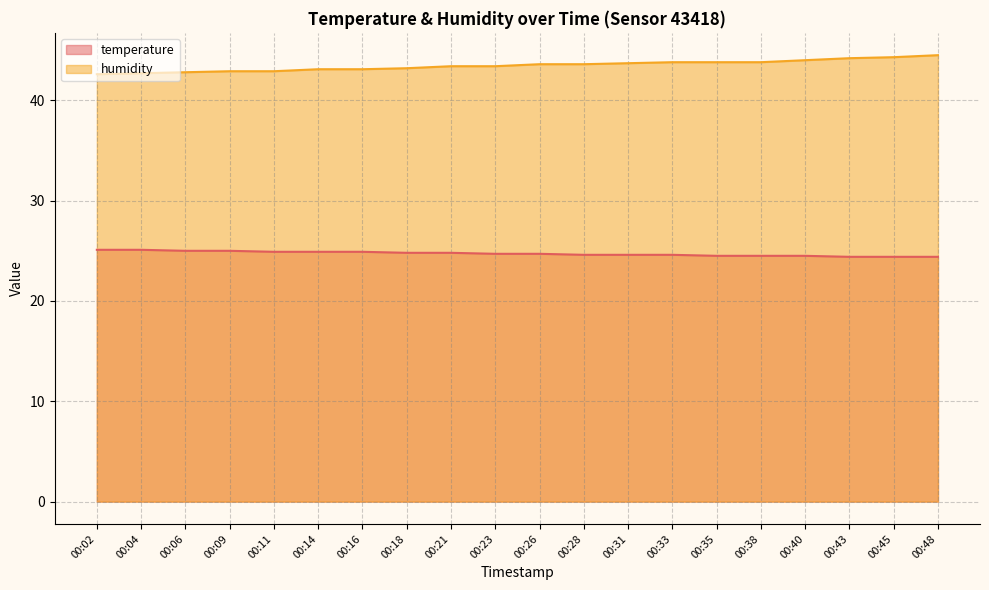

Where is humidity nearest to the value 43?

00:09